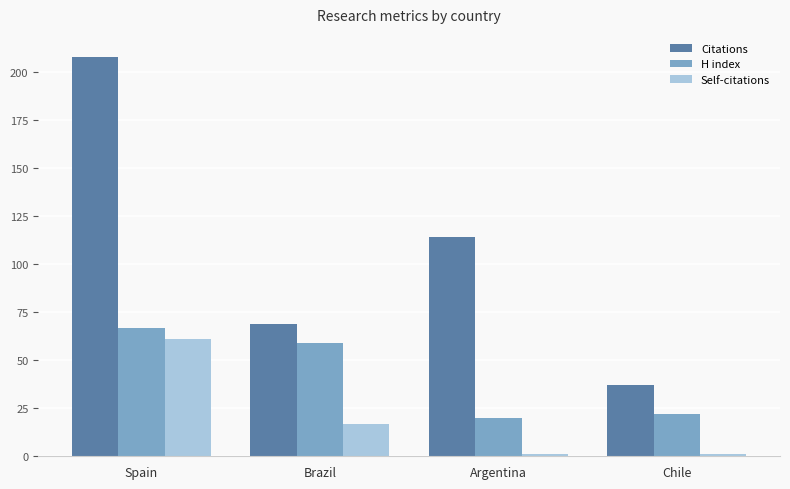

What is the label of the 2nd bar from the left?

Brazil